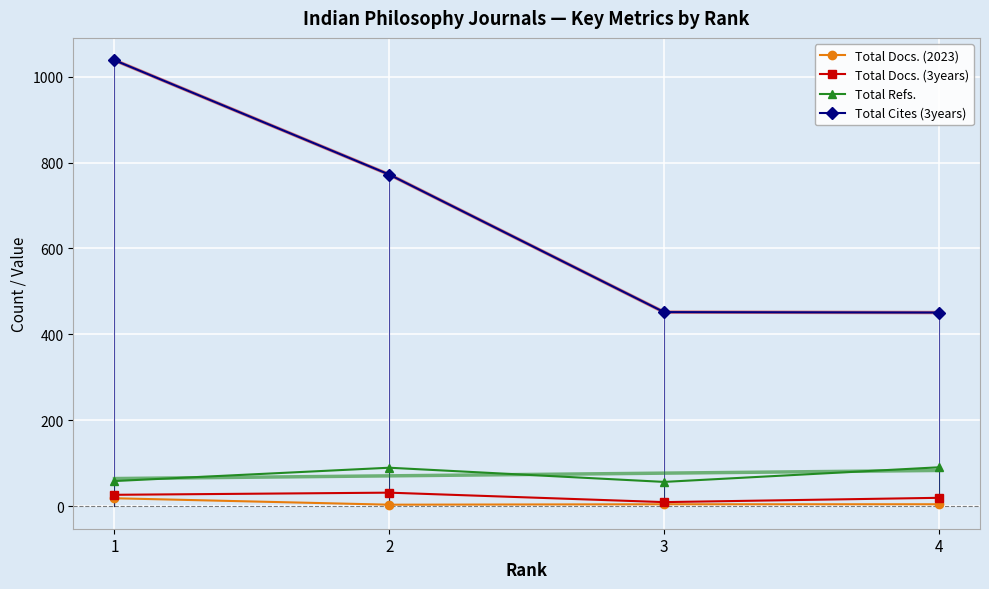

True or false: Total Cites (3years) and Total Refs. intersect in this chart.

False